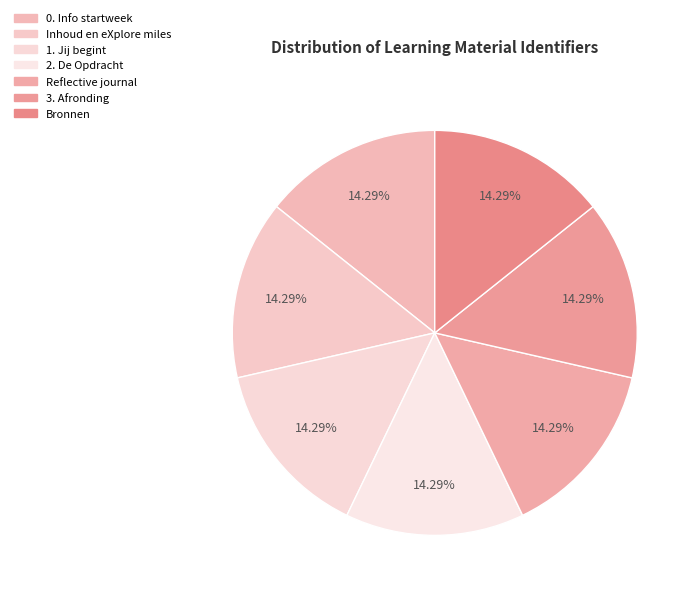

To the nearest percent, what portion does Bronnen represent?

14%